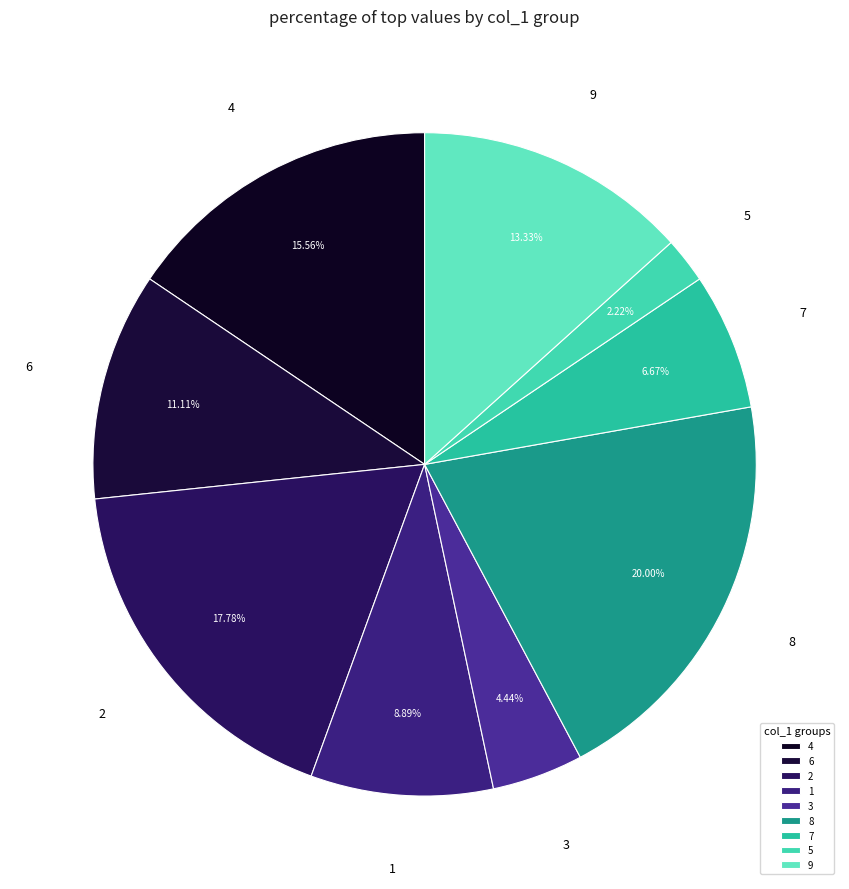

Rank the categories by value from lowest to highest.

5, 3, 7, 1, 6, 9, 4, 2, 8